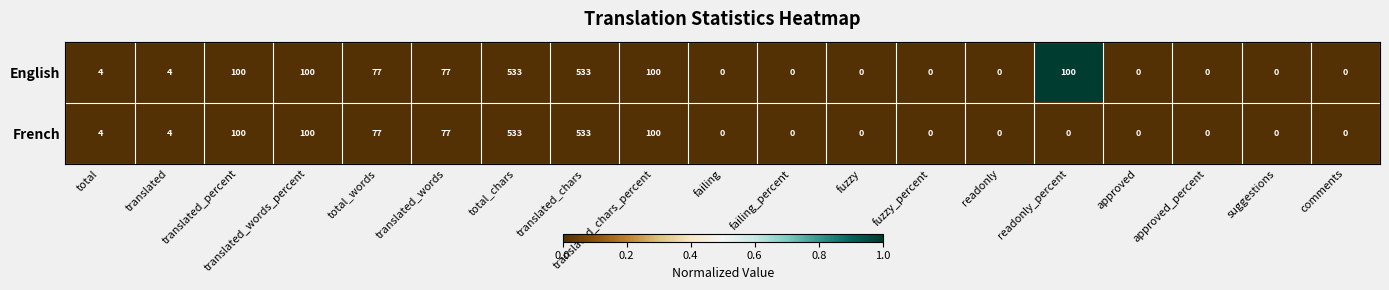

How many data points in French are above 0?

9